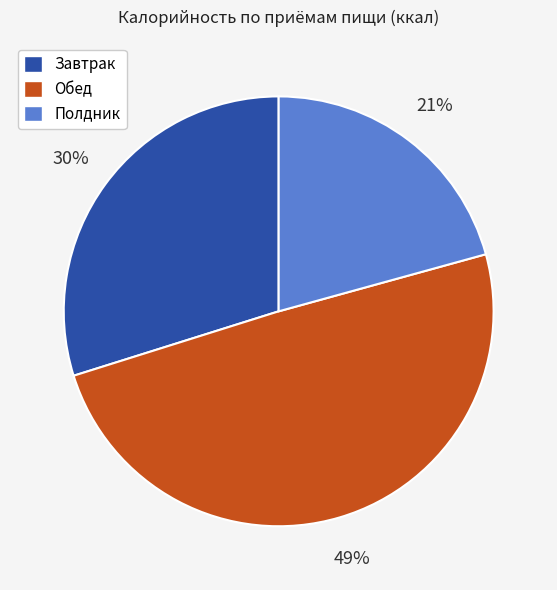

Combined, do Обед and Завтрак account for over 50%?

Yes